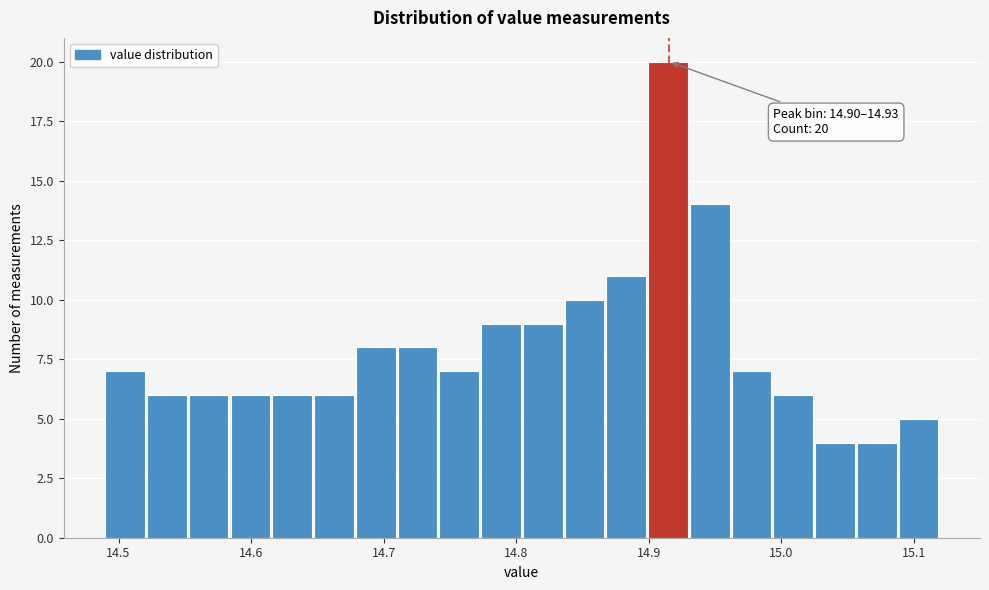

Around what value on the x-axis is the tallest bar? Give the approximate position of its centre, as read against the axis.

14.91